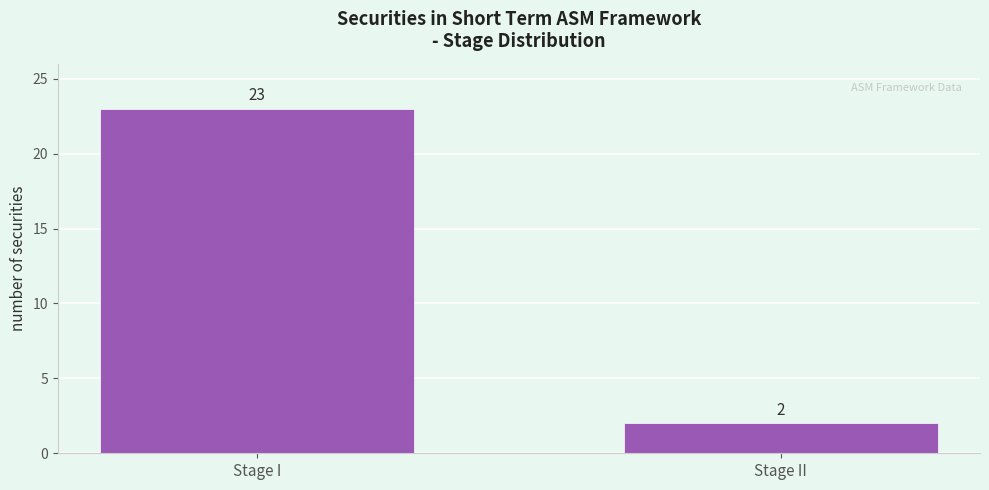

Reading left to right, list all the values displayed in this chart.

23	2